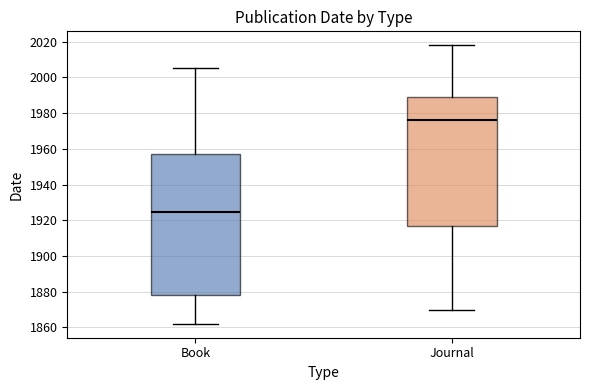

Reading left to right, transcribe this box plot: for each box, give where its median line is, the range the box spans, and where its two whiskers end, as read against the y-axis. The values are not printed on the chart, so give them approximately, as read against the axis.

Book: median 1924, box 1878 to 1958, whiskers 1862 to 2006
Journal: median 1976, box 1918 to 1988, whiskers 1870 to 2018